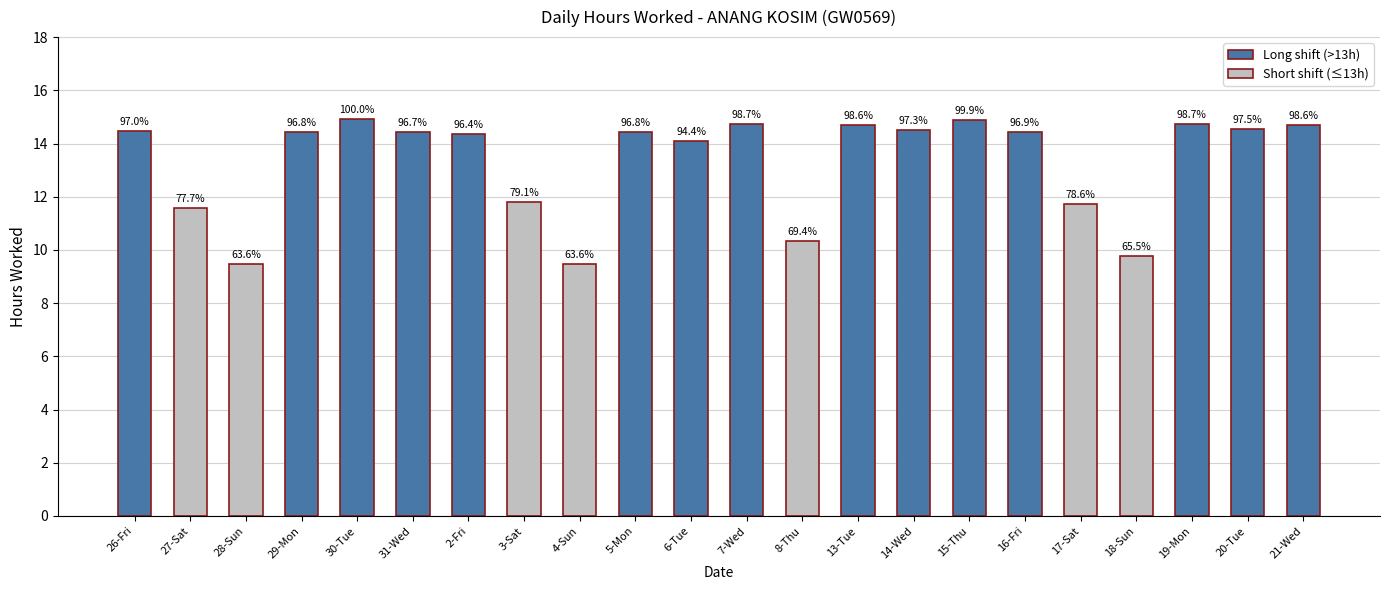

What is the difference between the values at 19-Mon and 18-Sun?

5.0